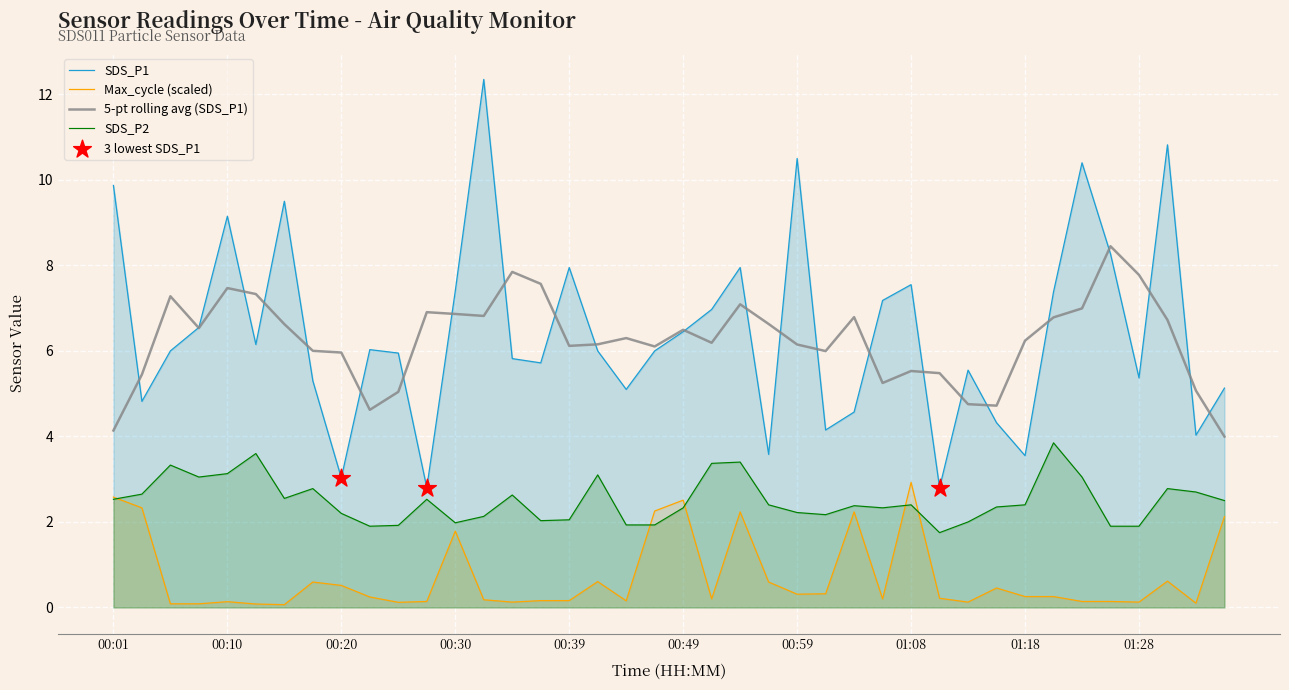

Which series has the largest total across all categories?

SDS_P1